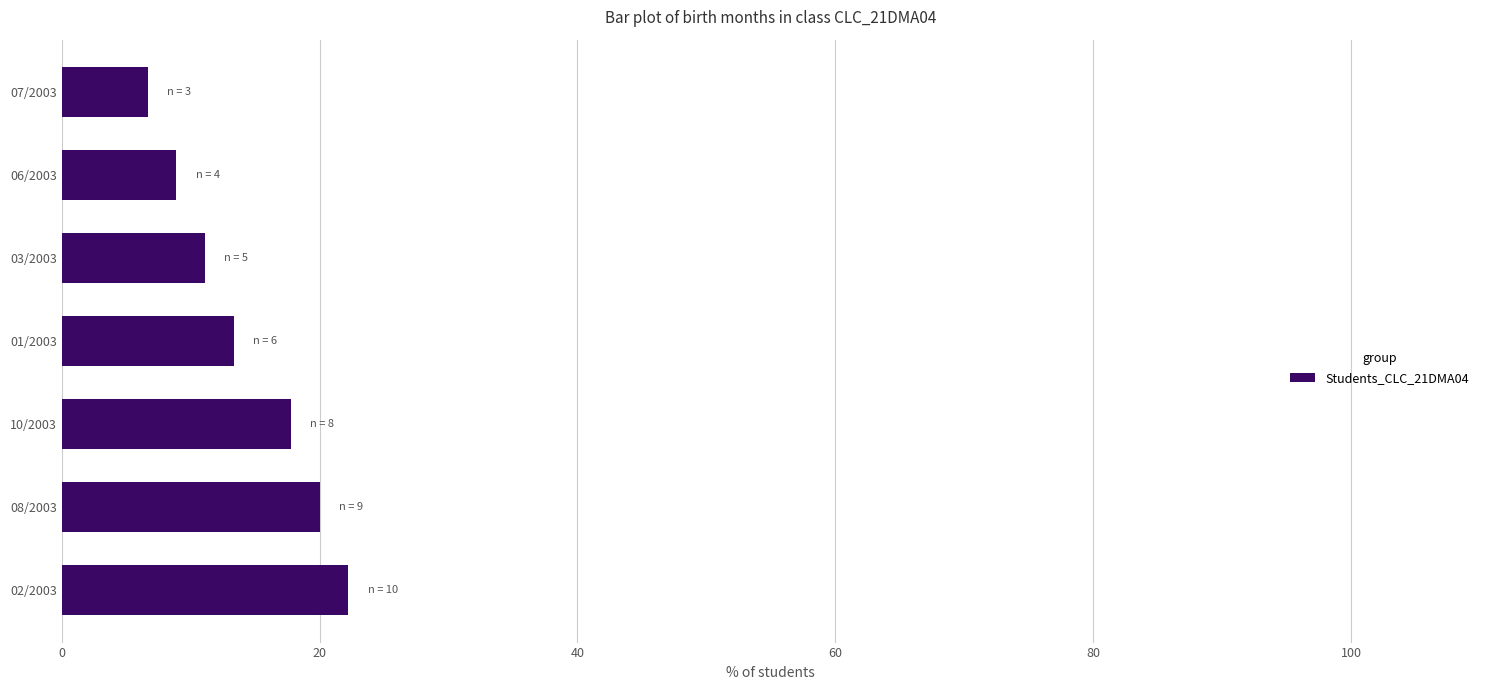

Rank the categories by value from lowest to highest.

07/2003, 06/2003, 03/2003, 01/2003, 10/2003, 08/2003, 02/2003